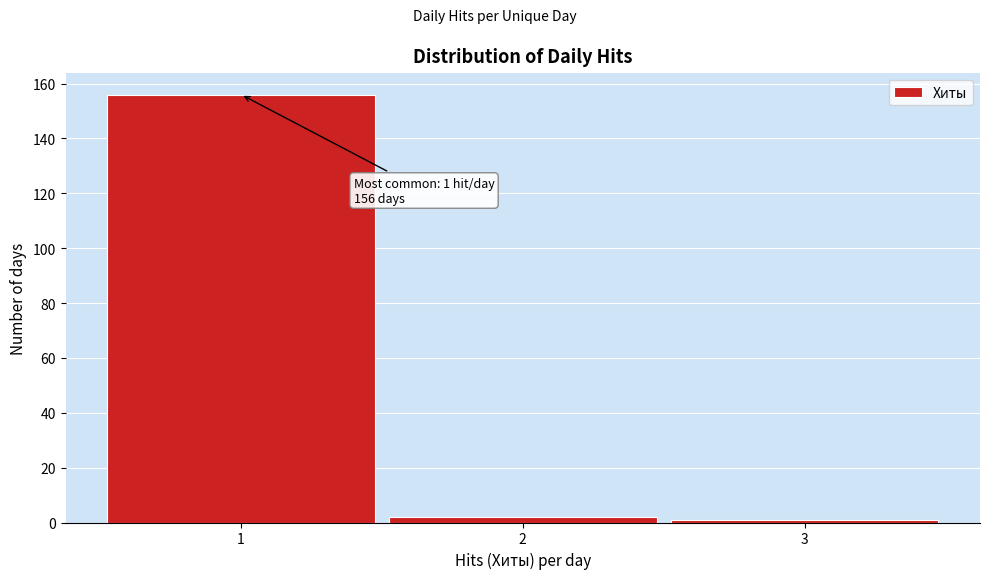

Which range on the x-axis has the tallest bar?

0.5 to 1.5